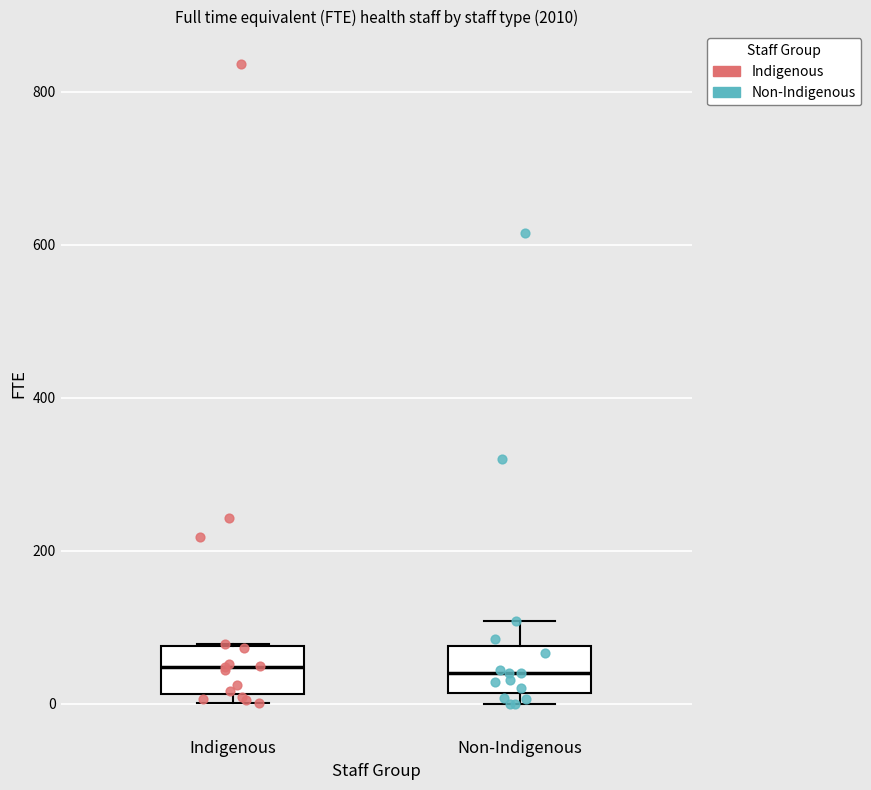

Reading left to right, read every box against the y-axis: the position of its median line, the range the box covers, and the ends of its whiskers. The values are not printed on the chart, so give them approximately, as read against the axis.

Indigenous: median 40, box 20 to 80, whiskers 0 to 80
Non-Indigenous: median 40, box 20 to 80, whiskers 0 to 100